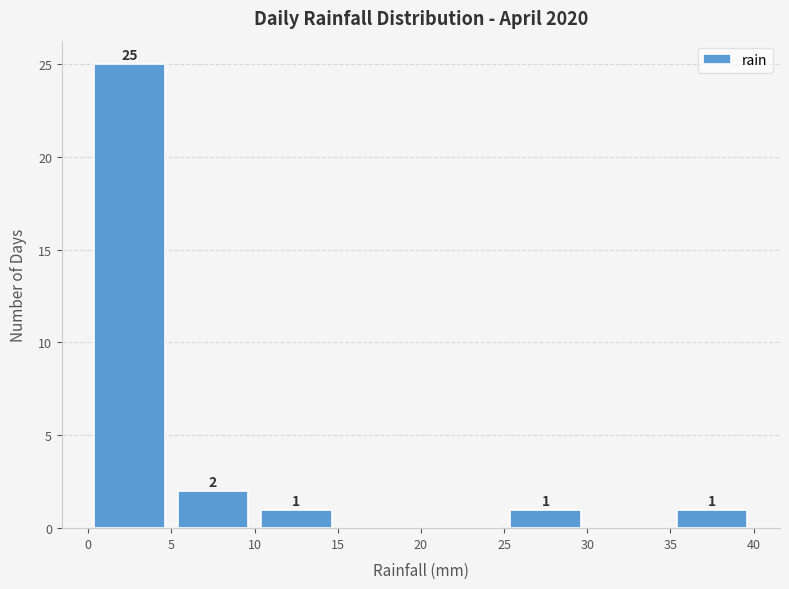

Which range on the x-axis has the tallest bar?

0 to 5